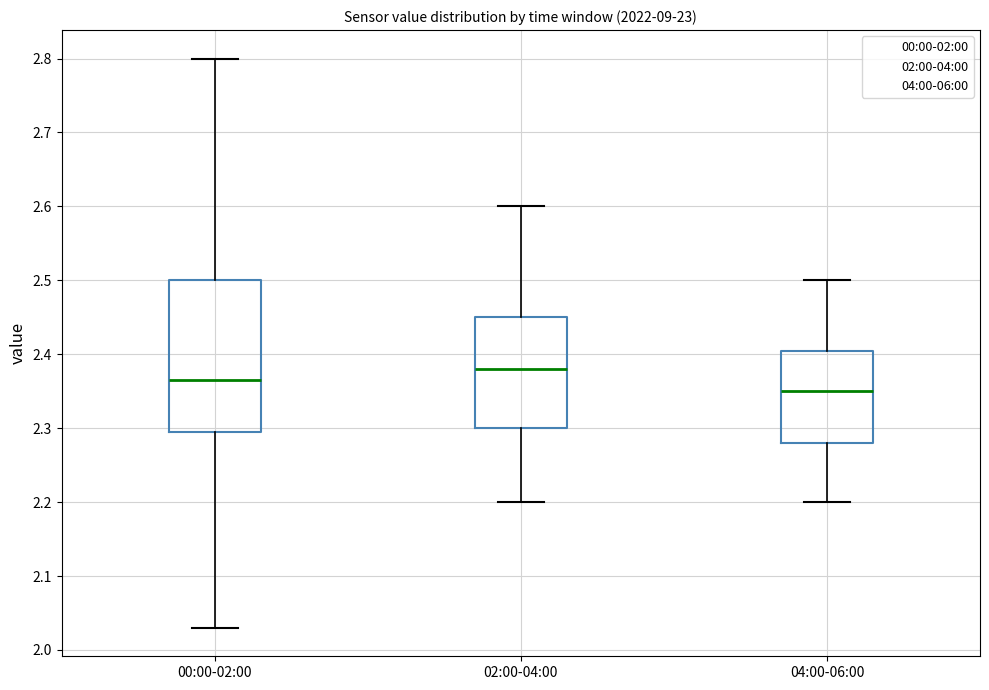

Comparing the boxes themselves (not the whiskers), which one is the tallest?

00:00-02:00